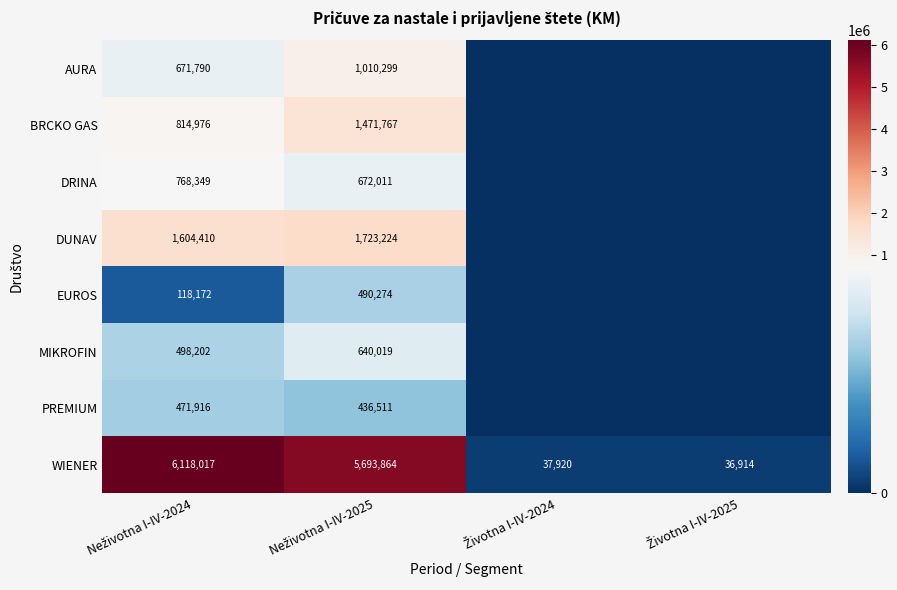

At which category is the sum across all series the highest?

Neživotna I-IV-2025